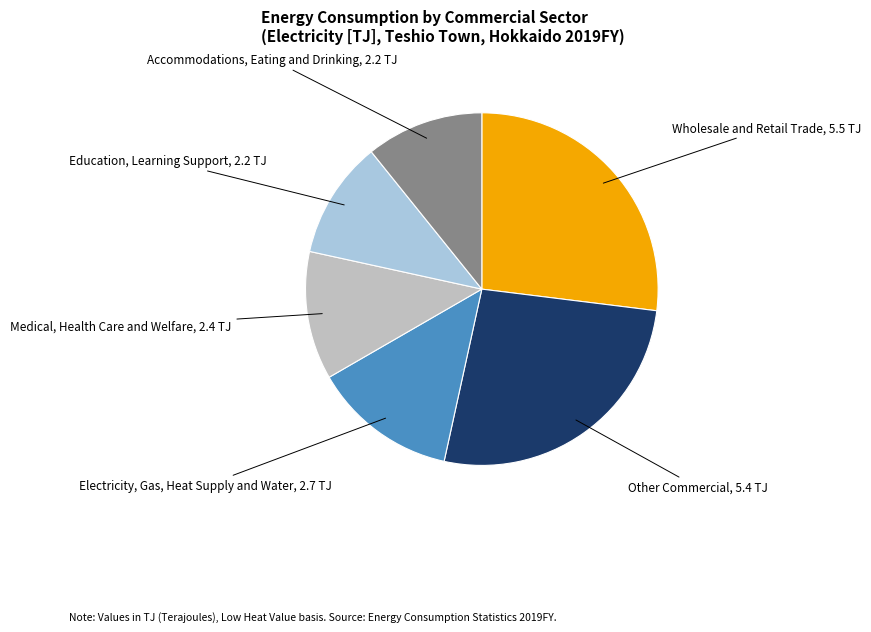

True or false: Accommodations, Eating and Drinking accounts for 11% of the total.

True